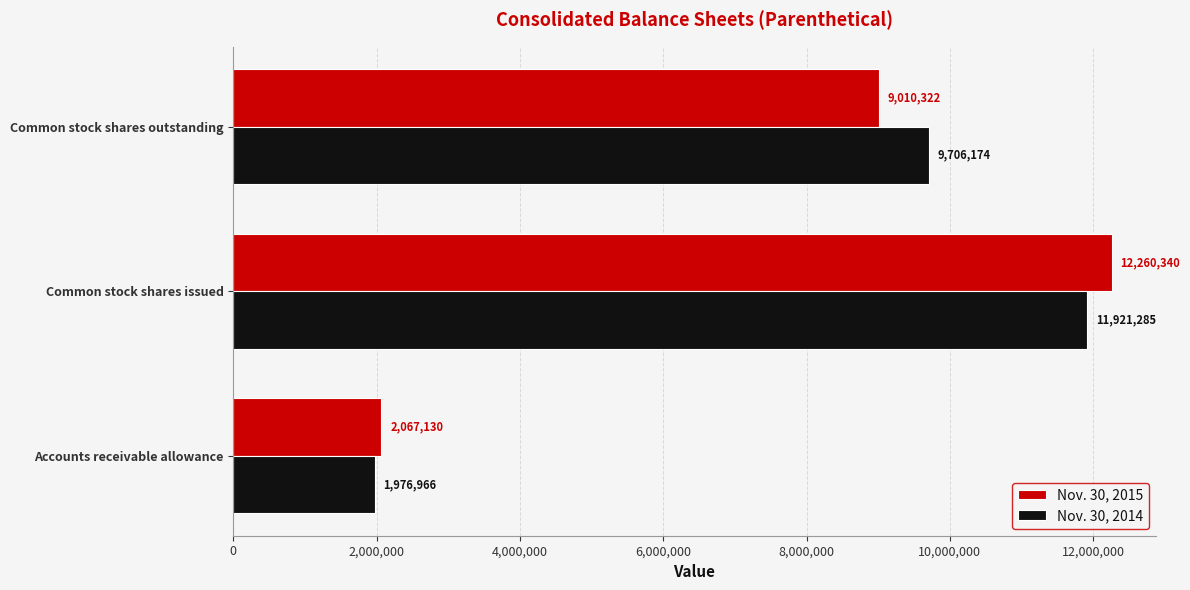

What is the greatest value displayed?

12260340